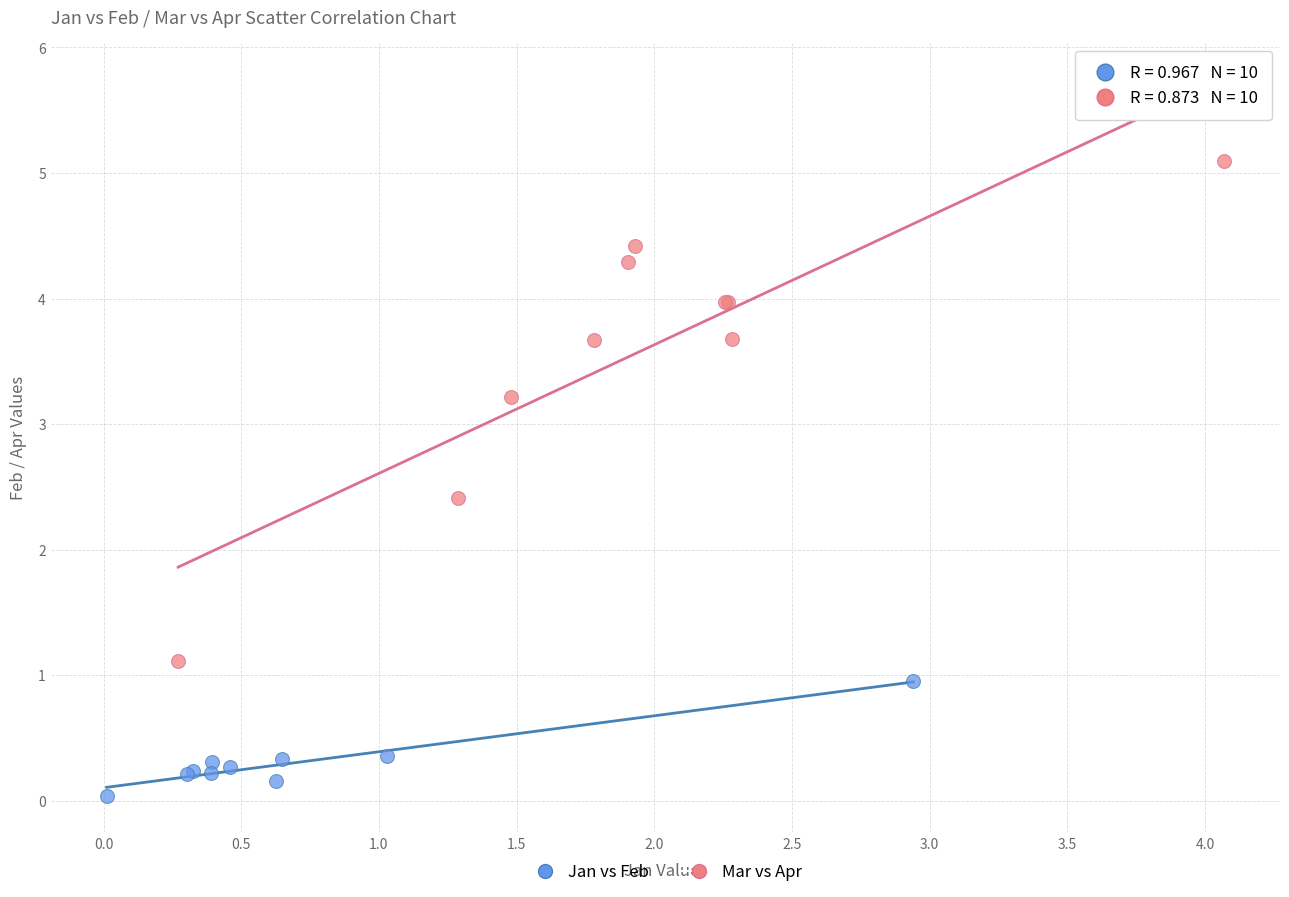

Which series contains the lowest Y value?

Jan vs Feb